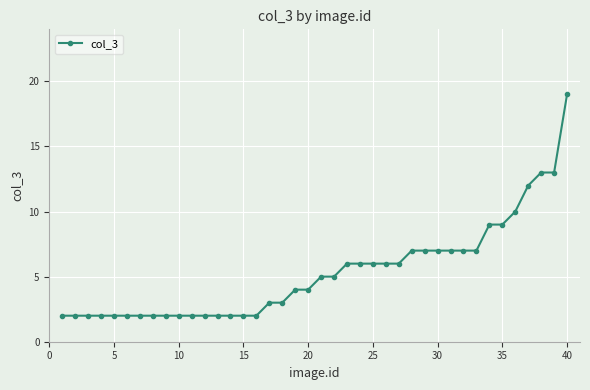

How many distinct data groups are displayed?

1